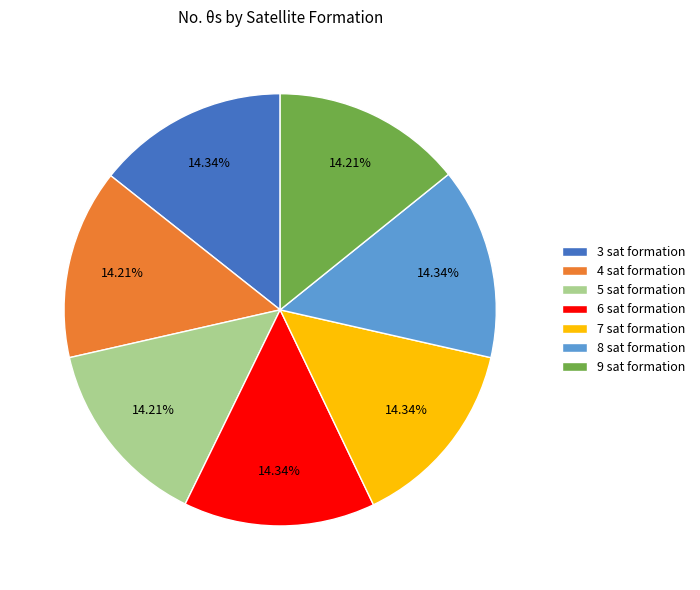

Count the number of slices in the pie.

7